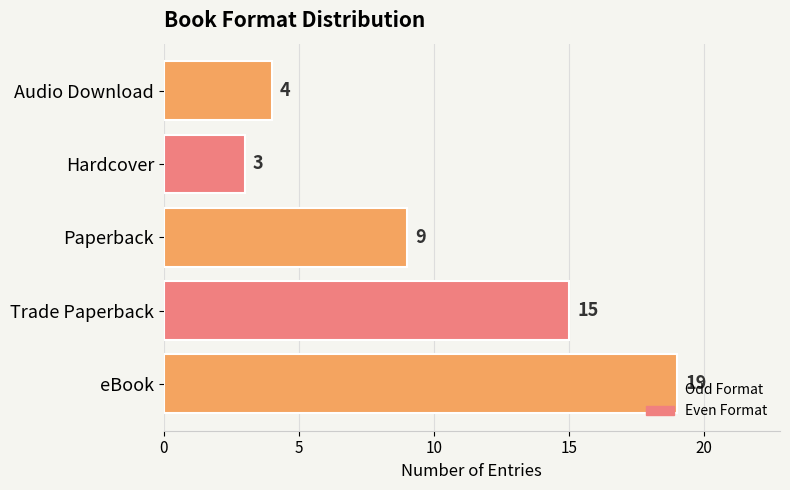

What is the difference between the values at Trade Paperback and Audio Download?

11